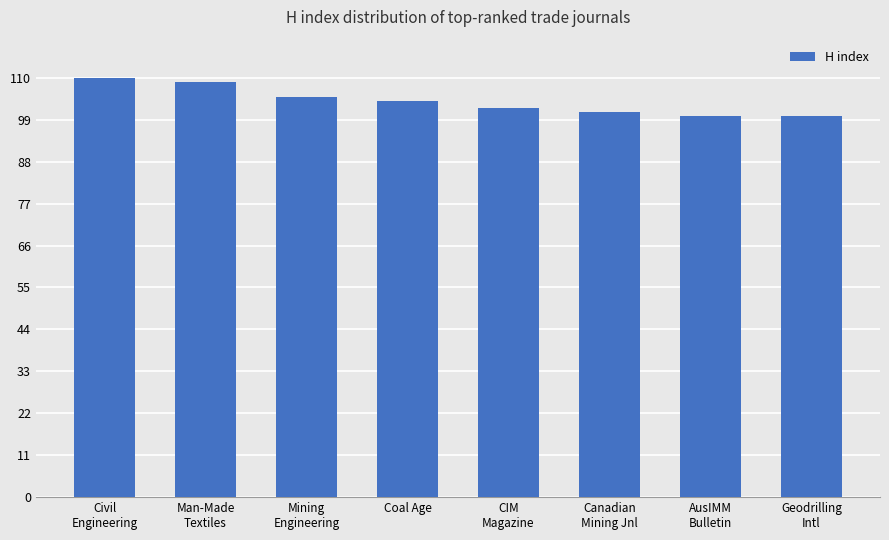

Reading left to right, what are all the values shown in this chart?

Civil
Engineering=110	Man-Made
Textiles=109	Mining
Engineering=105	Coal Age=104	CIM
Magazine=102	Canadian
Mining Jnl=101	AusIMM
Bulletin=100	Geodrilling
Intl=100